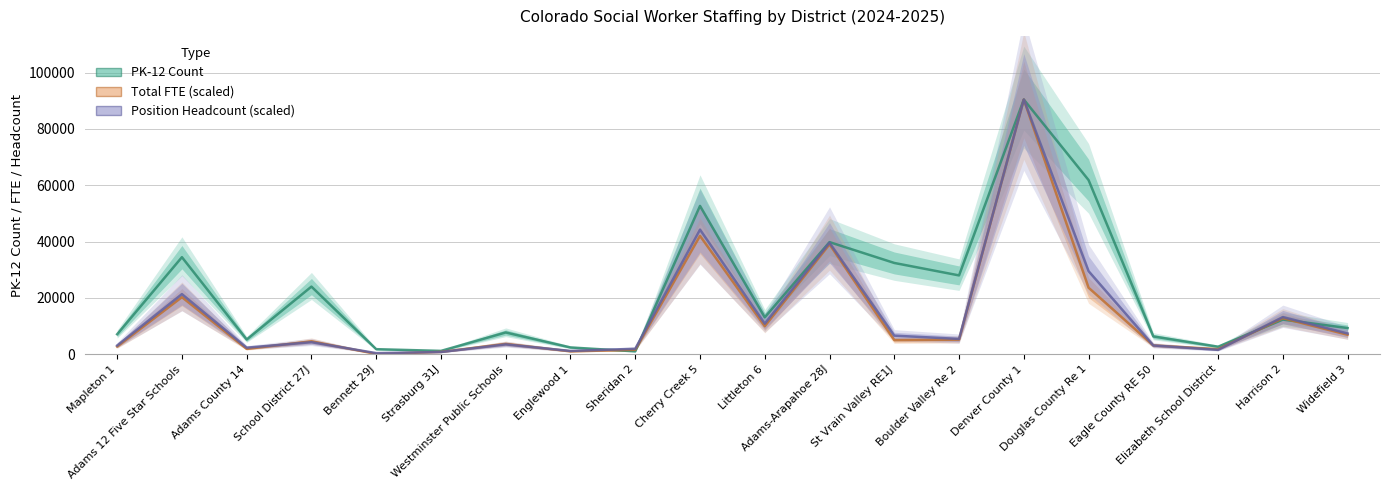

Count the number of categories in the chart.

20